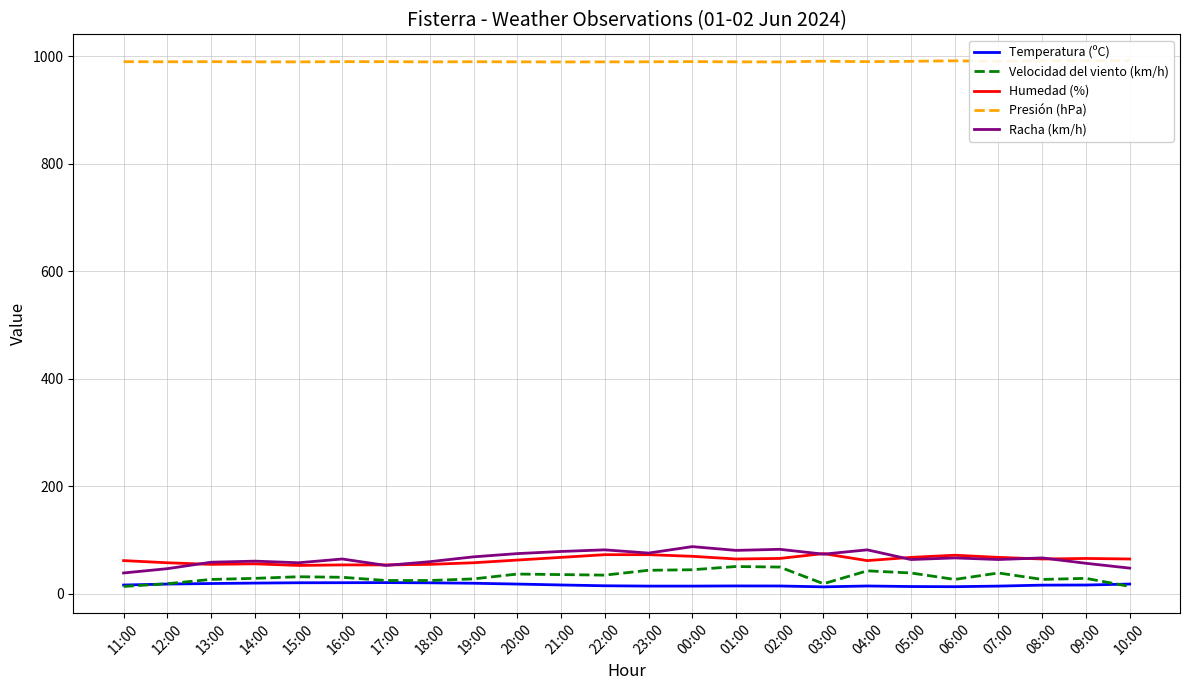

What is the difference between the maximum and second lowest values in the Velocidad del viento (km/h) series?

37.0